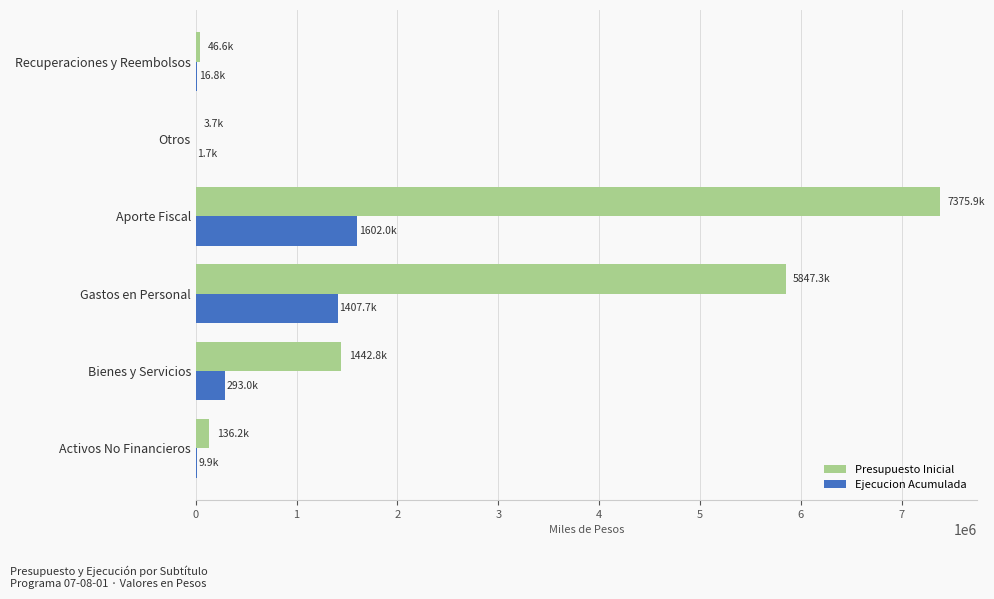

What is the maximum value for Ejecucion Acumulada?

1602050